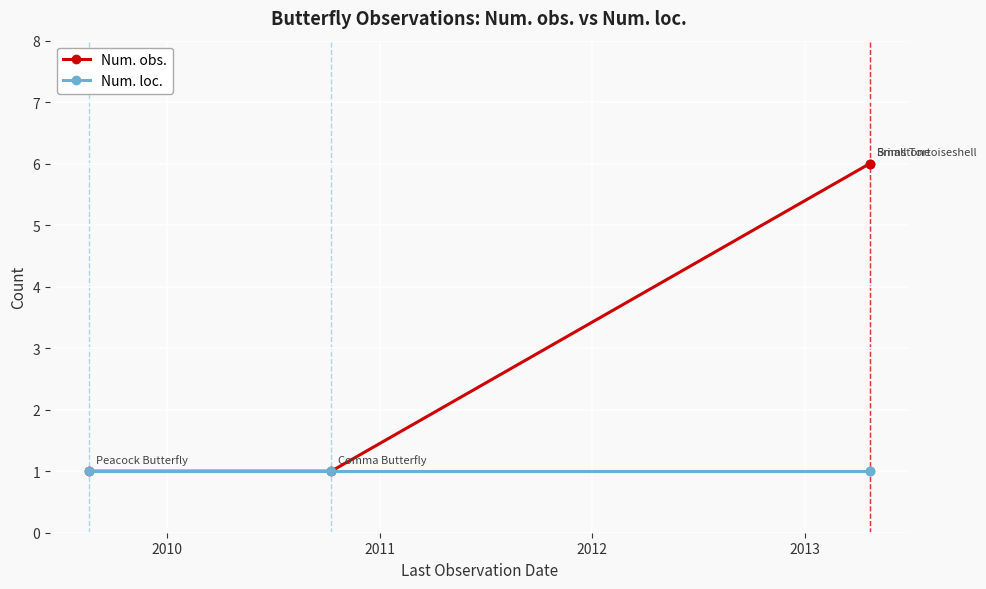

Rank the series at 2010 from lowest to highest value.

Num. obs., Num. loc.